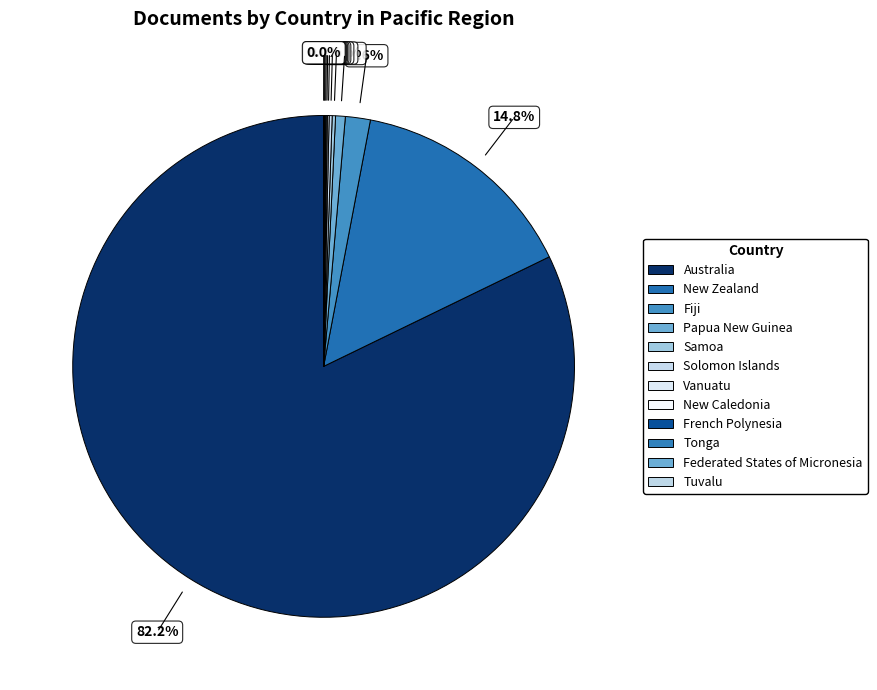

Is there a majority slice in this chart?

Yes